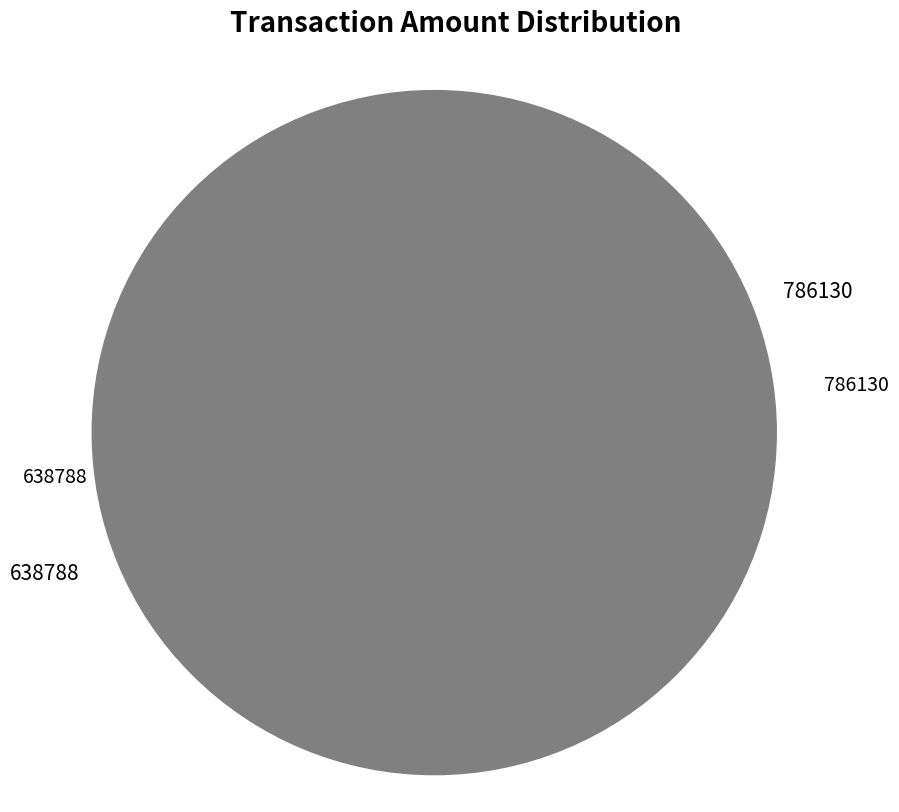

Does any single category account for the majority?

Yes